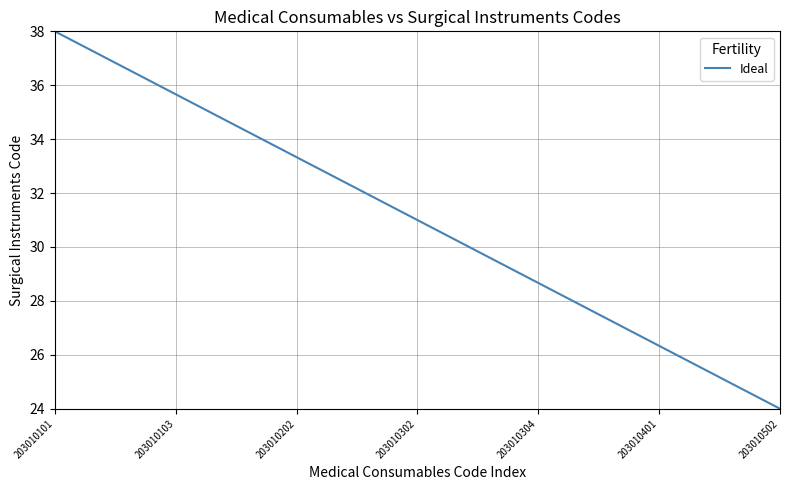

Reading right to left, transcribe all the data shown in this chart.

24.0	25.2	26.3	27.5	28.7	29.8	31.0	32.2	33.3	34.5	35.7	36.8	38.0